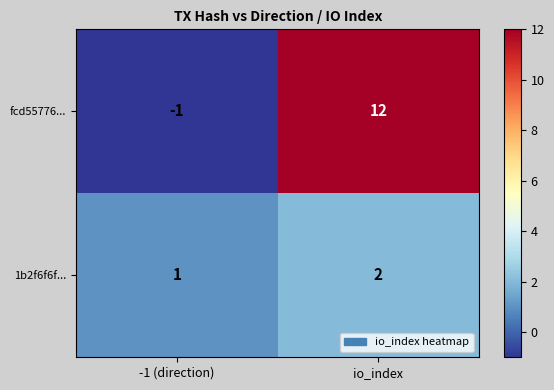

What is the total value across all series at io_index?

14